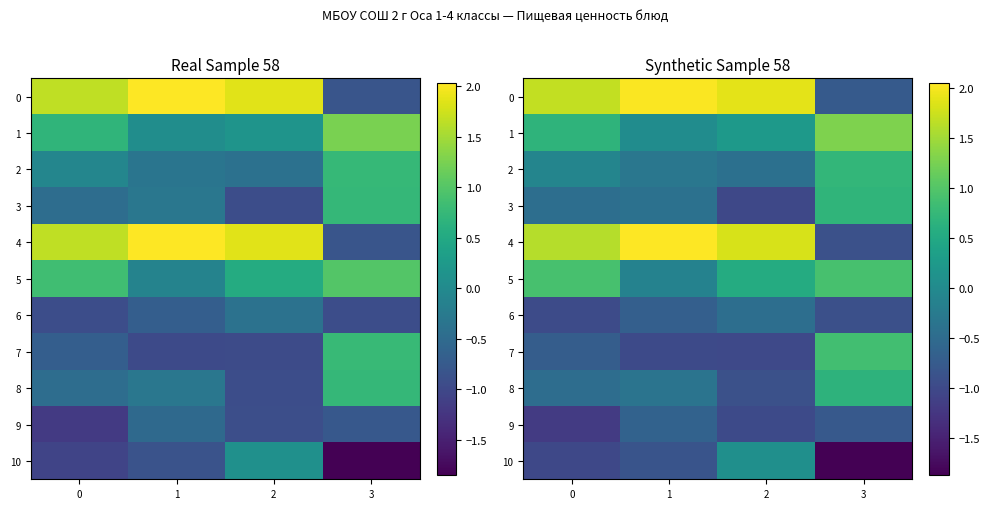

What is the average value of the 5 series?

0.6